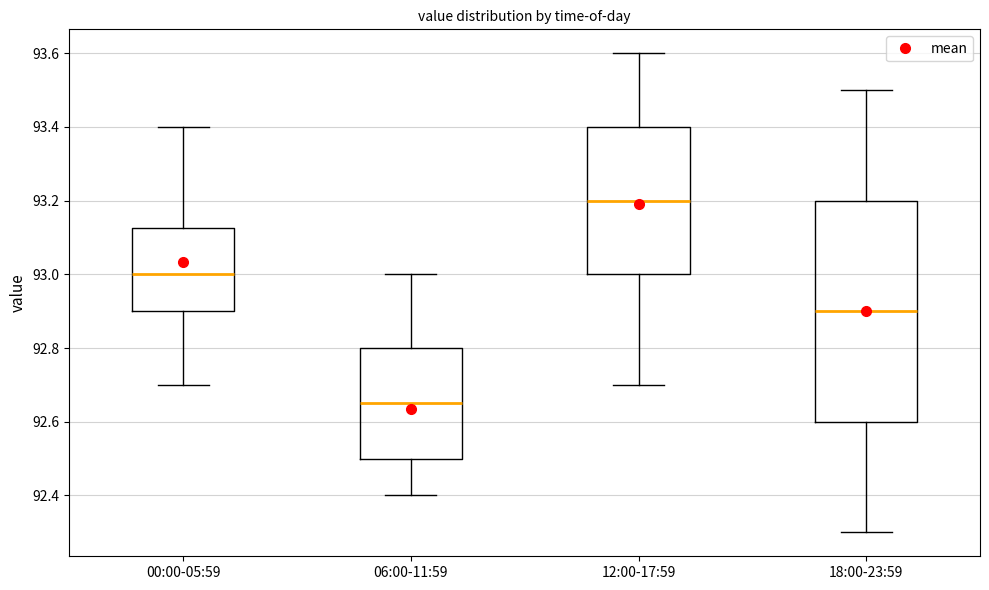

Where does the upper whisker of the box for 00:00-05:59 end on the y-axis? The values are not printed on the chart, so give them approximately, as read against the axis.

93.40